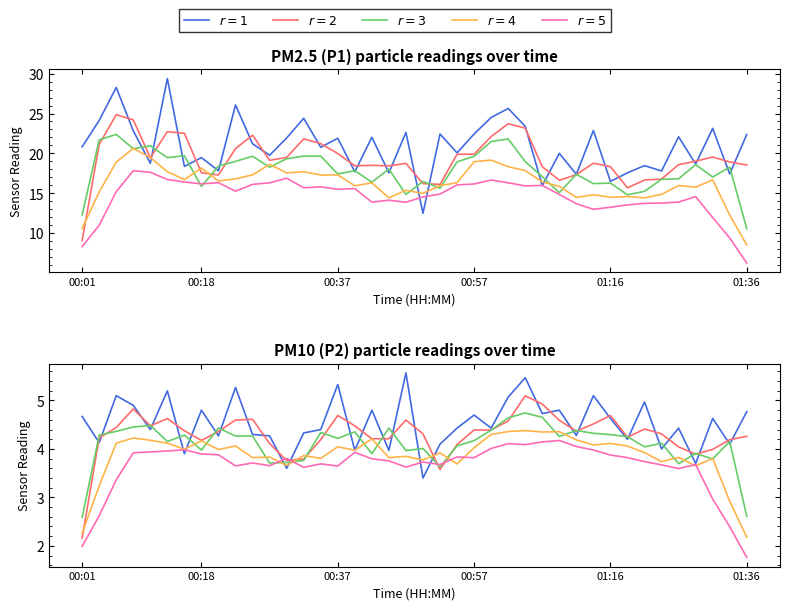

What position from the right is 01:24?

6